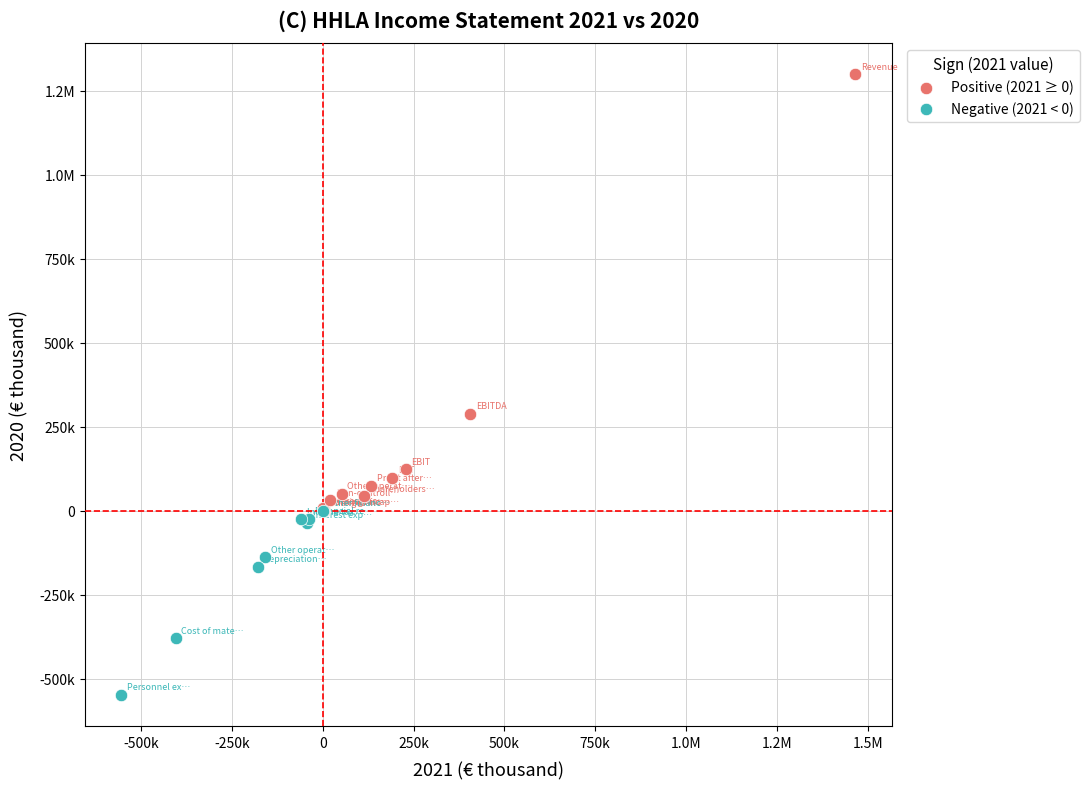

What are all the series names shown in the legend?

Positive (2021 ≥ 0), Negative (2021 < 0)